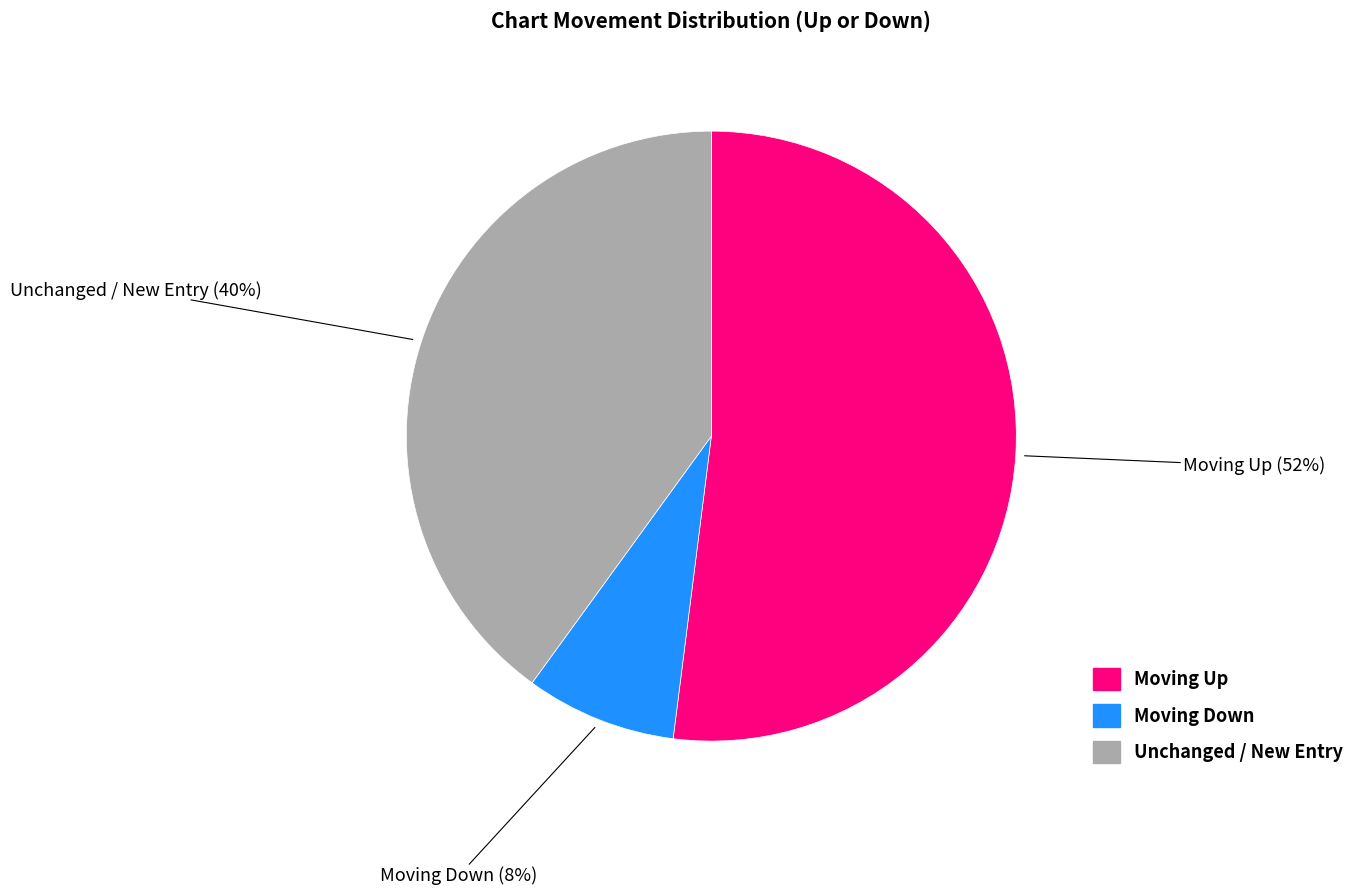

Is there any slice that represents more than half of the pie?

Yes